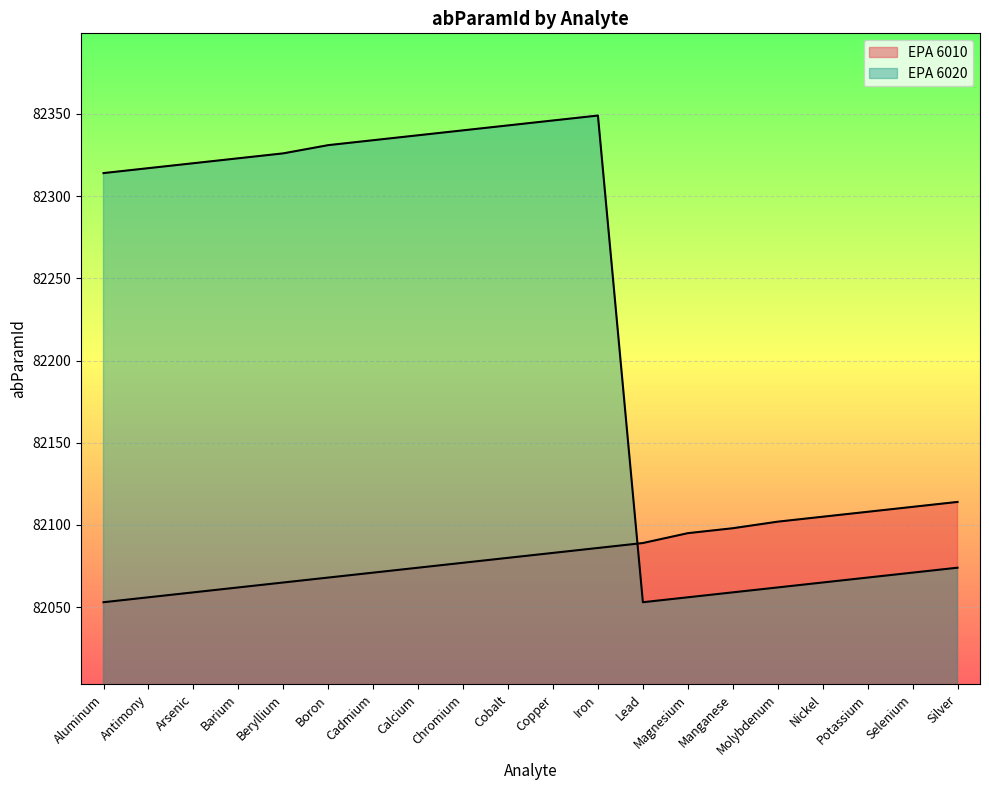

How many interior local valleys does the EPA 6020 series have?

1